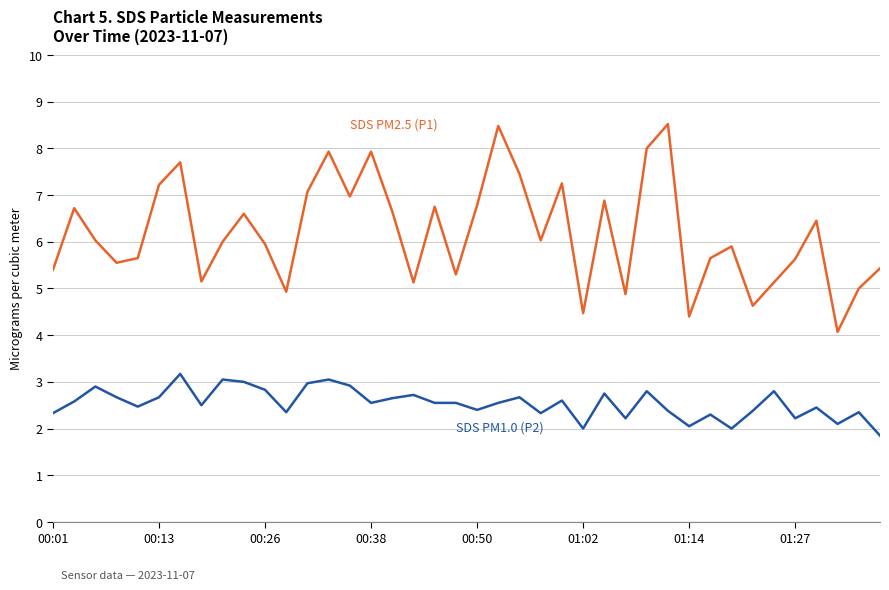

What is the greatest value displayed?

8.5